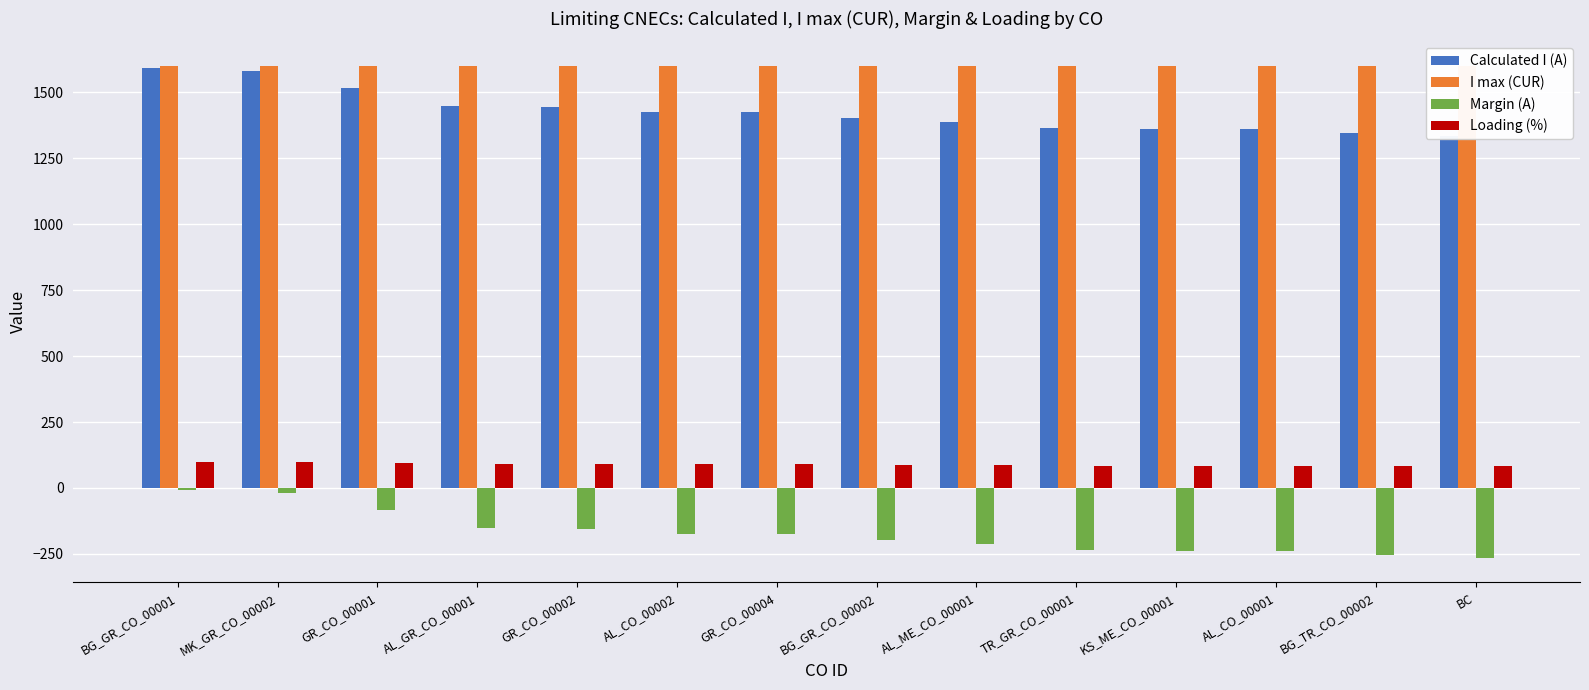

Reading left to right, what are all the values shown in this chart?

Calculated I (A): BG_GR_CO_00001=1594	MK_GR_CO_00002=1582	GR_CO_00001=1515	AL_GR_CO_00001=1450	GR_CO_00002=1444	AL_CO_00002=1427	GR_CO_00004=1426	BG_GR_CO_00002=1402	AL_ME_CO_00001=1387	TR_GR_CO_00001=1363	KS_ME_CO_00001=1362	AL_CO_00001=1361	BG_TR_CO_00002=1346	BC=1335
I max (CUR): BG_GR_CO_00001=1600	MK_GR_CO_00002=1600	GR_CO_00001=1600	AL_GR_CO_00001=1600	GR_CO_00002=1600	AL_CO_00002=1600	GR_CO_00004=1600	BG_GR_CO_00002=1600	AL_ME_CO_00001=1600	TR_GR_CO_00001=1600	KS_ME_CO_00001=1600	AL_CO_00001=1600	BG_TR_CO_00002=1600	BC=1600
Margin (A): BG_GR_CO_00001=-6	MK_GR_CO_00002=-18	GR_CO_00001=-85	AL_GR_CO_00001=-150	GR_CO_00002=-156	AL_CO_00002=-173	GR_CO_00004=-174	BG_GR_CO_00002=-198	AL_ME_CO_00001=-213	TR_GR_CO_00001=-237	KS_ME_CO_00001=-238	AL_CO_00001=-239	BG_TR_CO_00002=-254	BC=-265
Loading (%): BG_GR_CO_00001=100	MK_GR_CO_00002=99	GR_CO_00001=95	AL_GR_CO_00001=91	GR_CO_00002=90	AL_CO_00002=89	GR_CO_00004=89	BG_GR_CO_00002=88	AL_ME_CO_00001=87	TR_GR_CO_00001=85	KS_ME_CO_00001=85	AL_CO_00001=85	BG_TR_CO_00002=84	BC=83